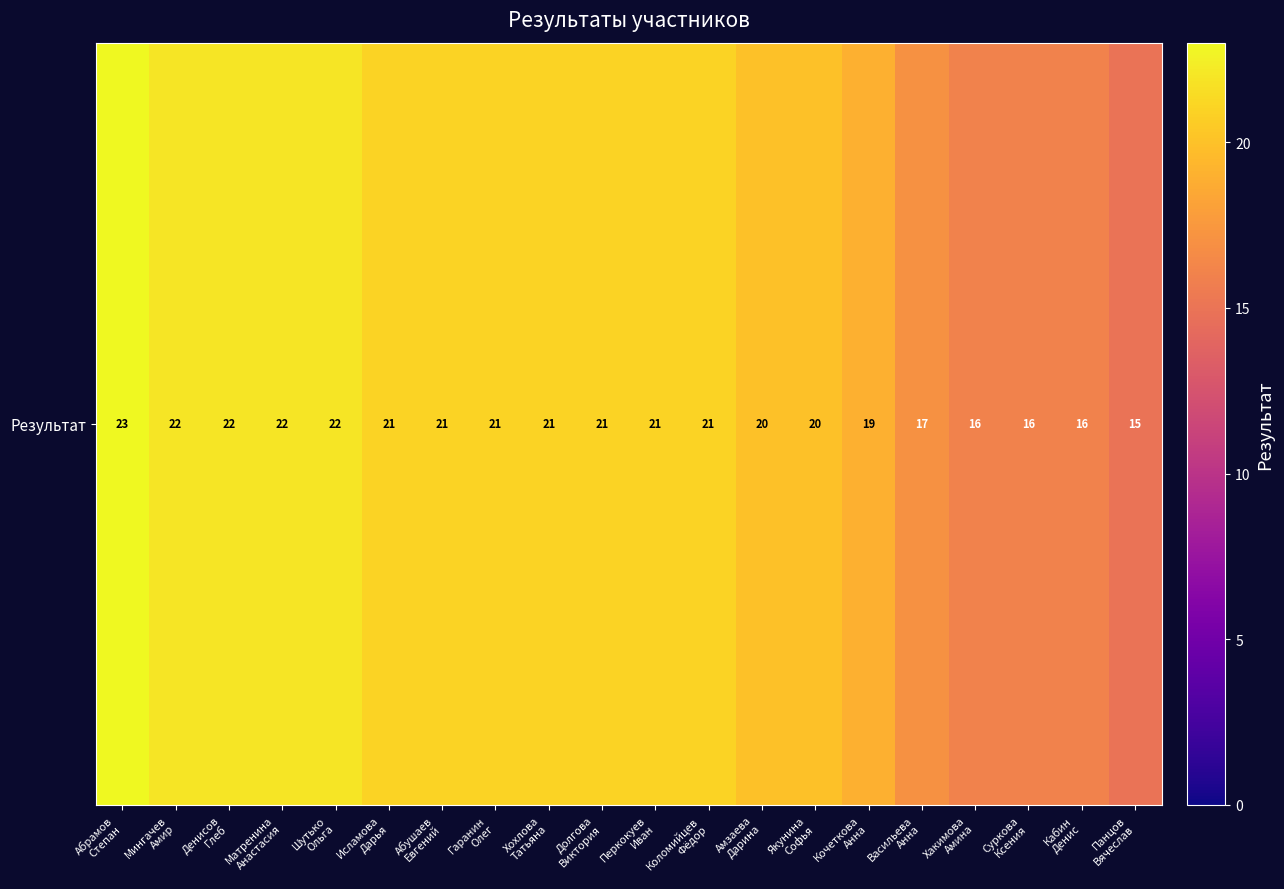

Which category has the lowest value across all series?

Панцов
Вячеслав